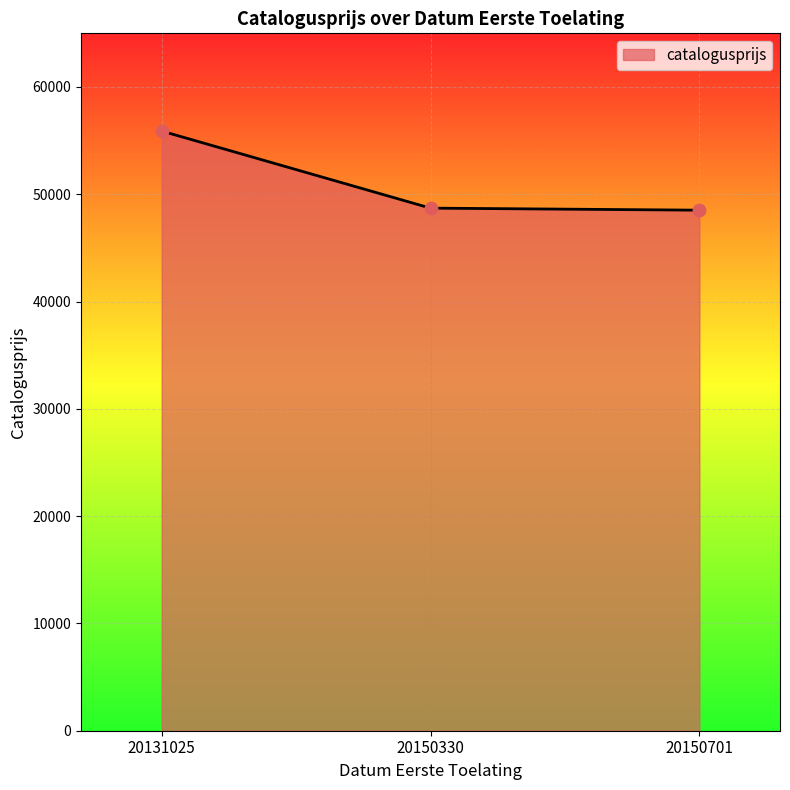

What is the change in value from 20131025 to 20150330?

-7184